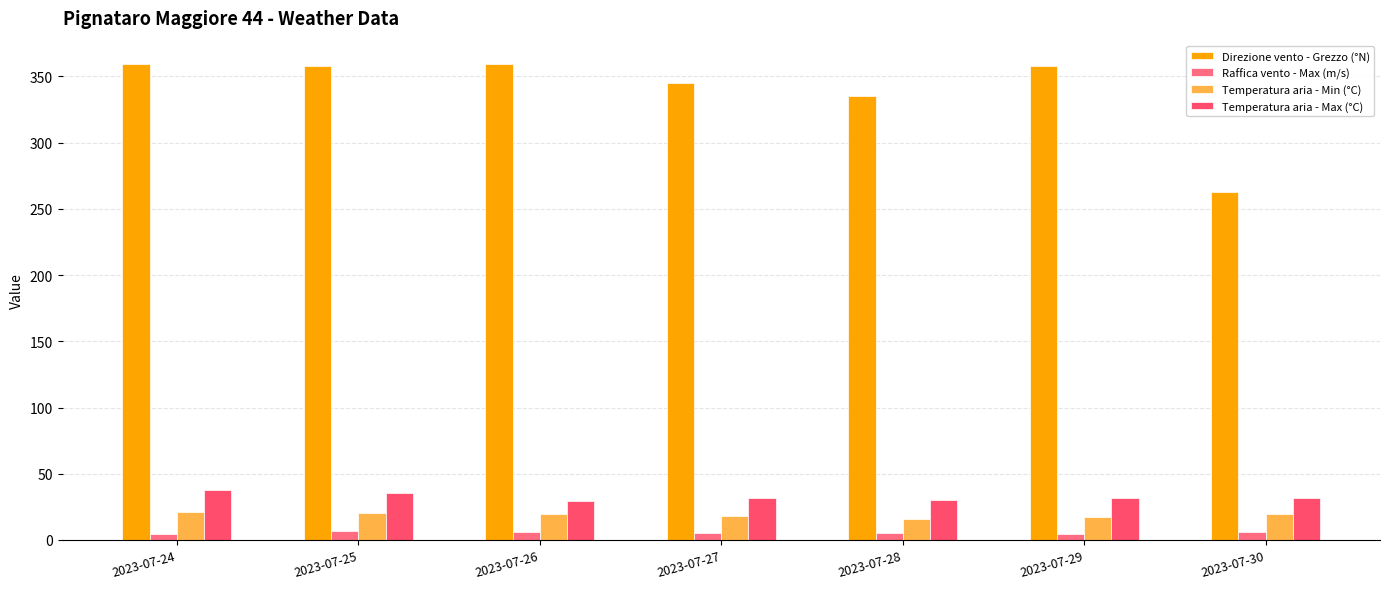

Between 2023-07-28 and 2023-07-29, which series saw the biggest shift?

Direzione vento - Grezzo (°N)